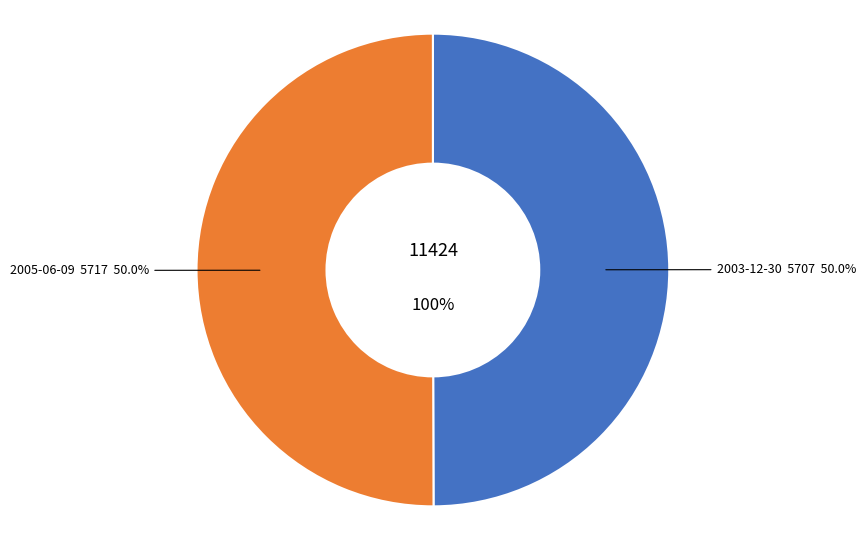

To the nearest percent, what portion does 2003-12-30 represent?

50%